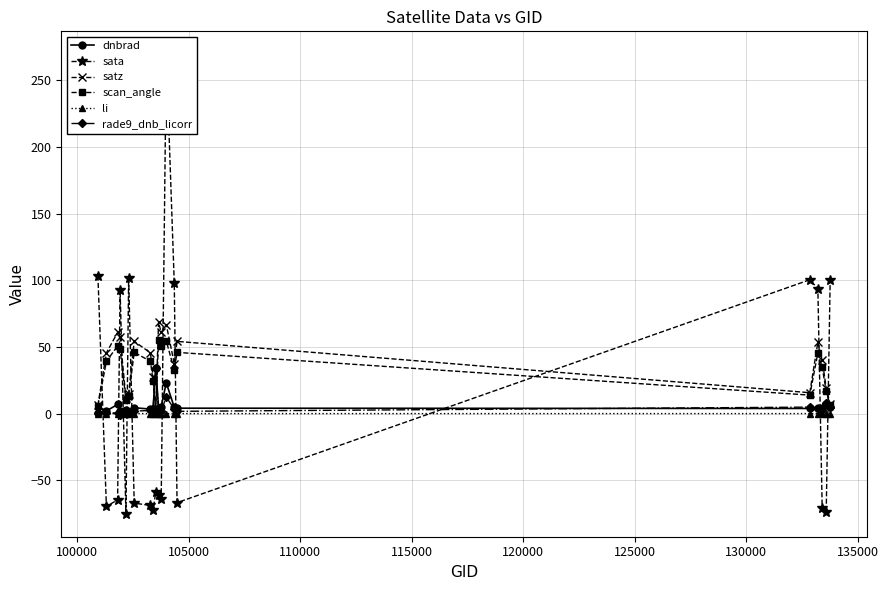

True or false: satz has more than 0 interior local peaks.

True